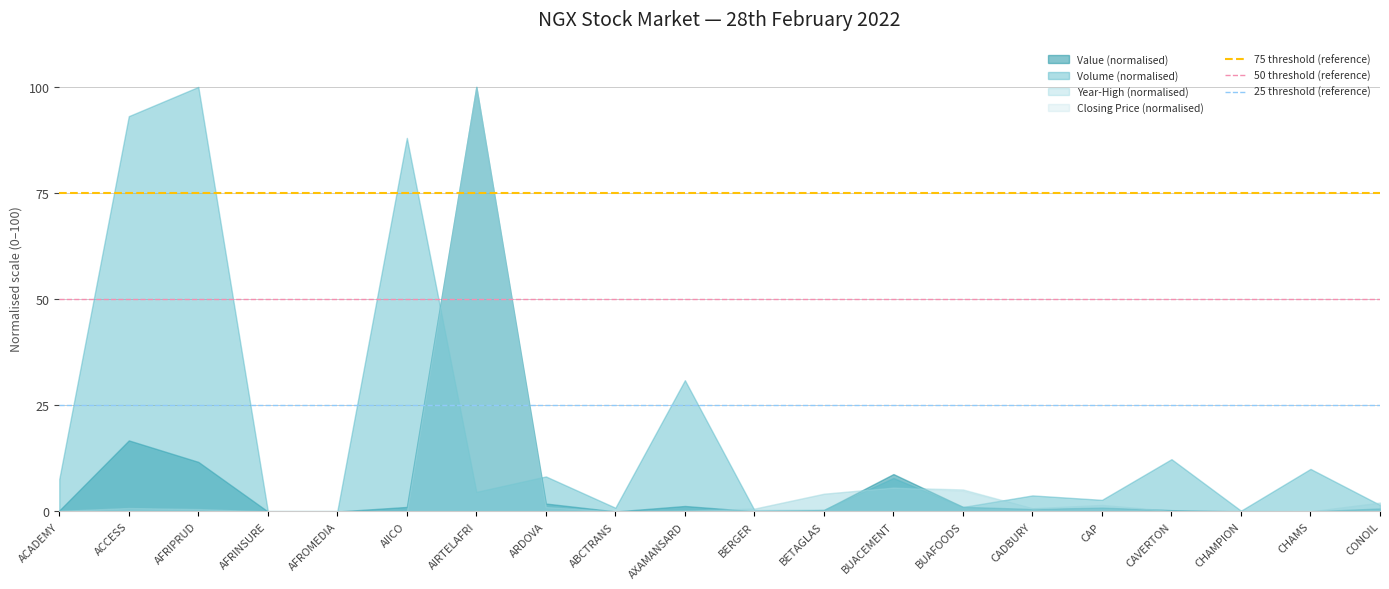

Is the value of 50 threshold (reference) at ACCESS greater than the value of 75 threshold (reference) at ACCESS?

No